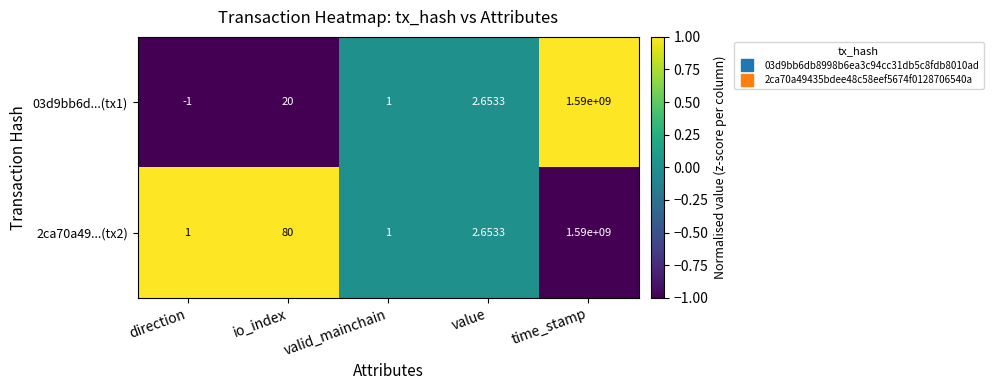

How many data points does each series have?

5